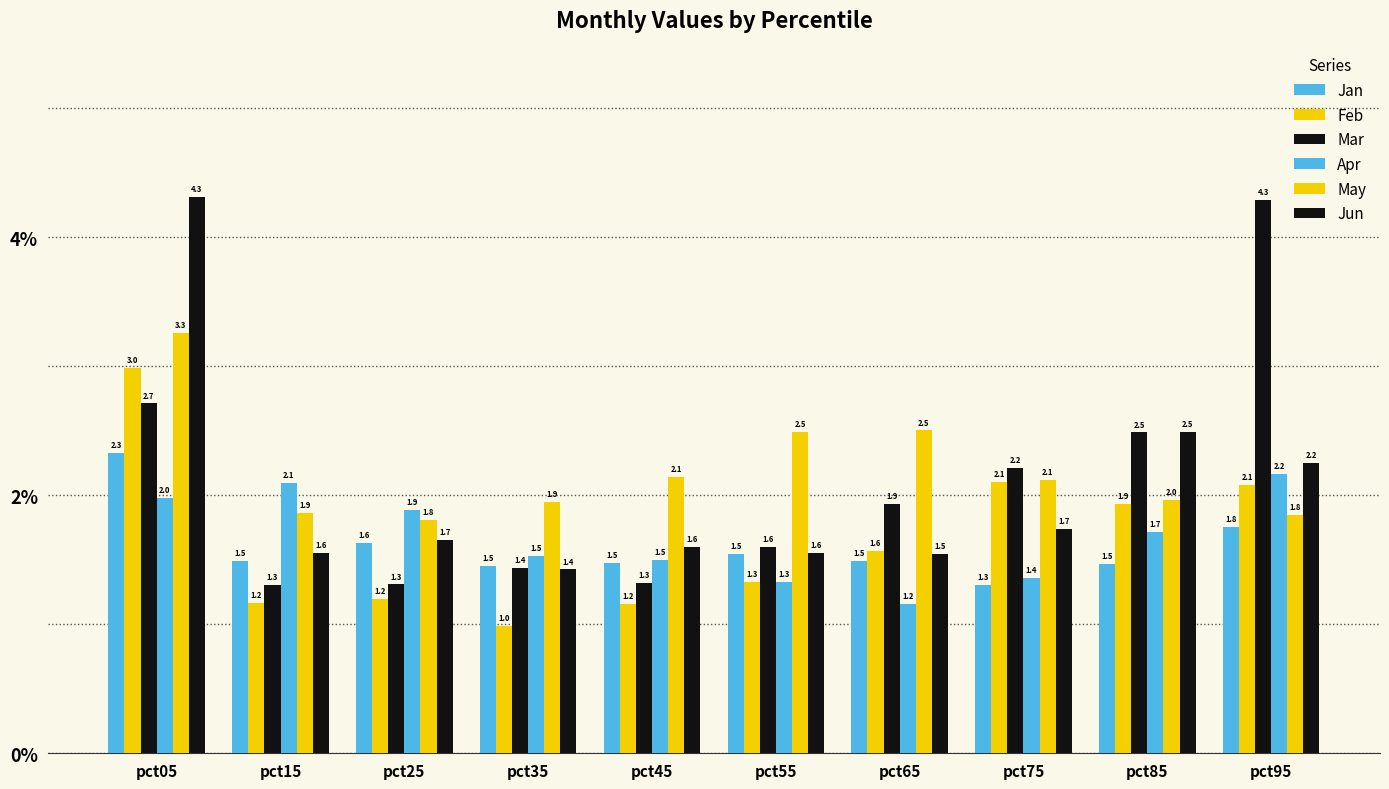

The Mar series shows 1.9 at pct65. True or false?

True